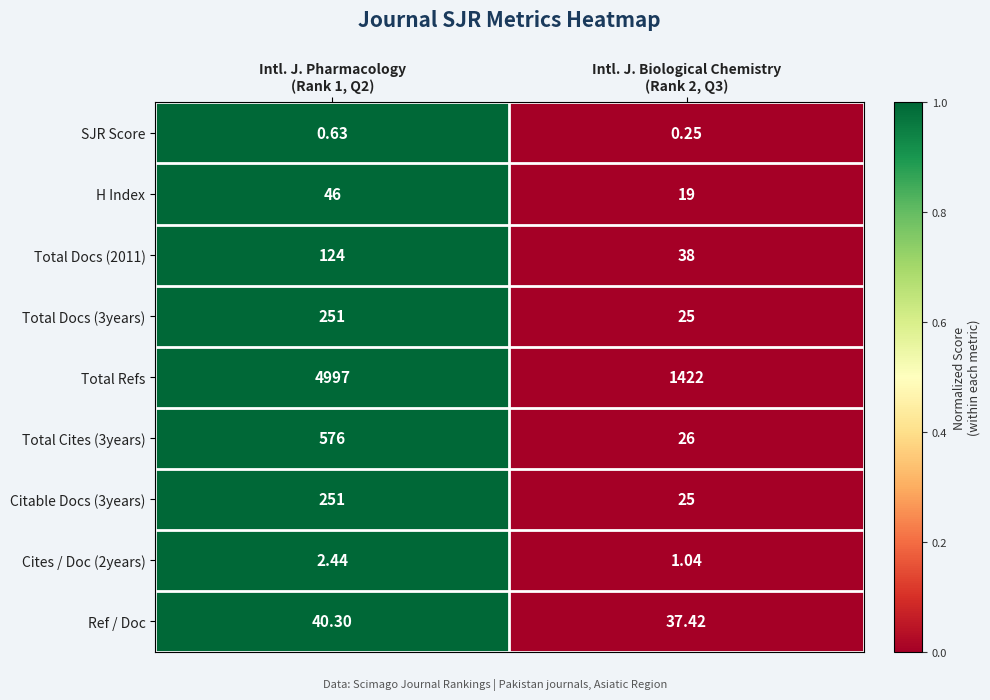

Which series has the widest spread of values?

Total Refs